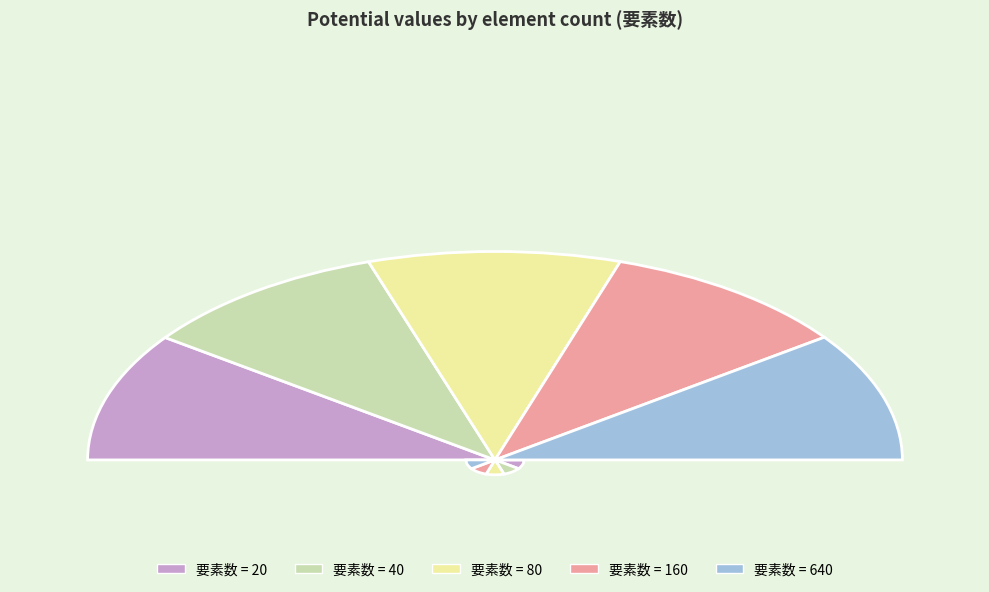

True or false: 80 accounts for 32% of the total.

False